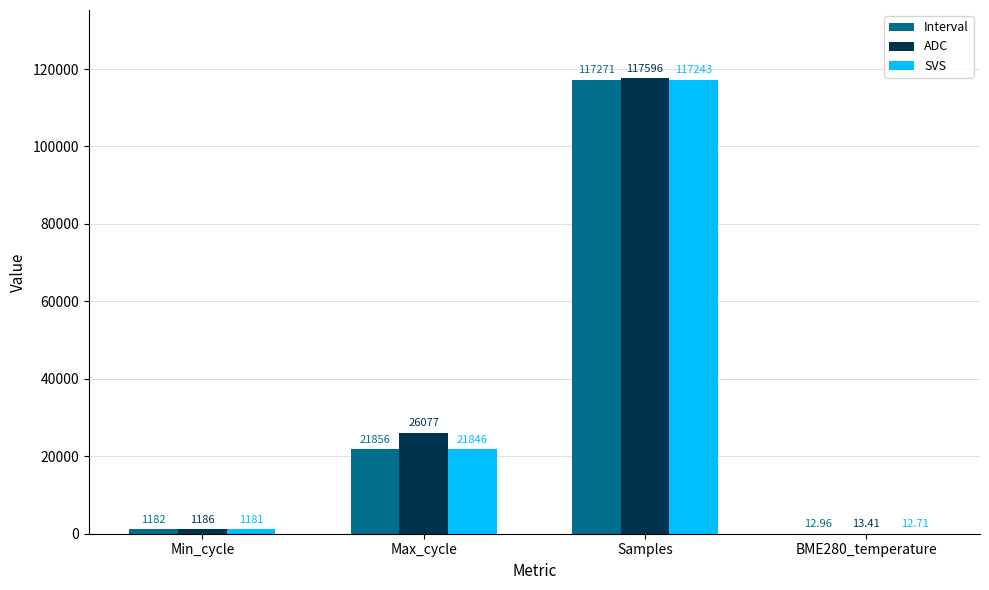

Are the bars horizontal?

No